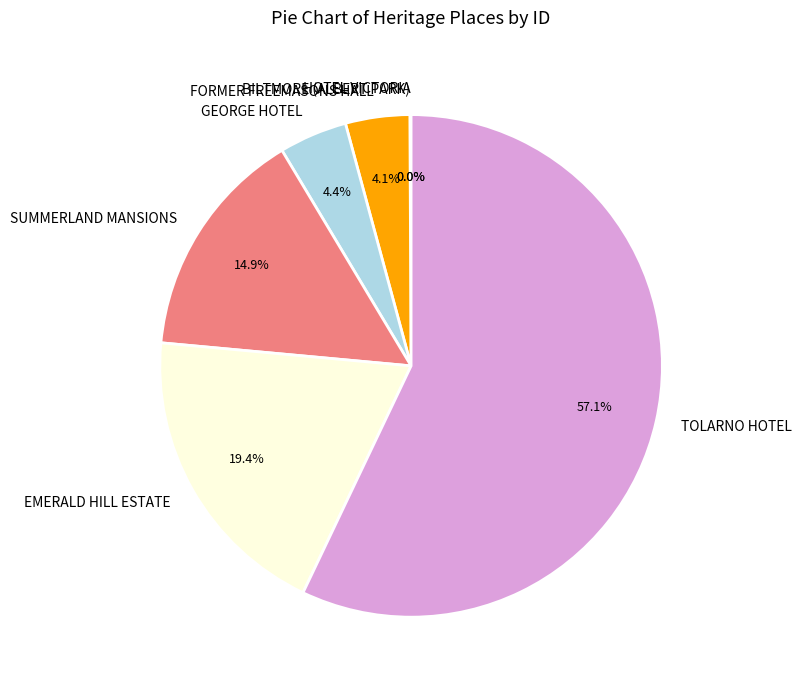

Which category has the biggest portion of the pie?

TOLARNO HOTEL